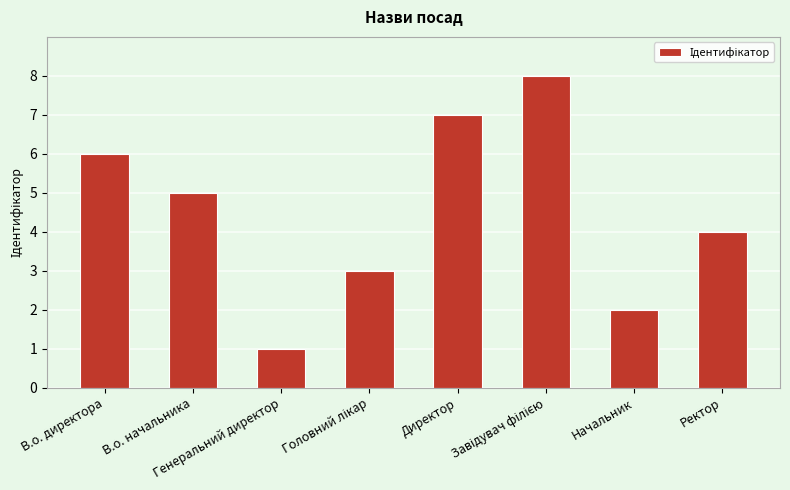

Where is the data nearest to the value 4?

Ректор